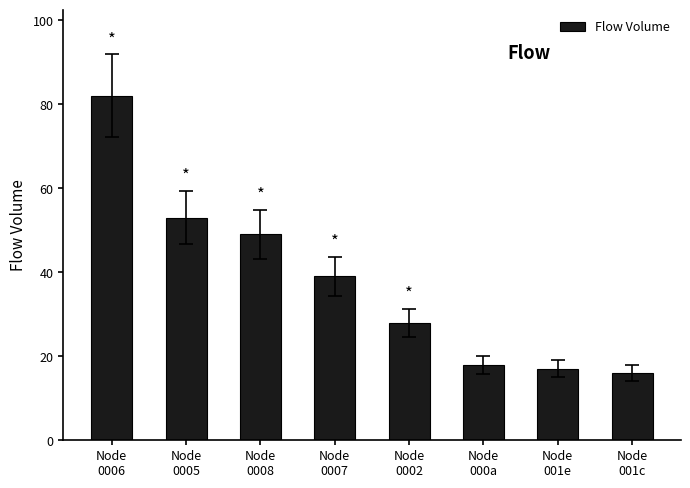

Reading right to left, list all the values displayed in this chart.

Node
001c=16	Node
001e=17	Node
000a=18	Node
0002=28	Node
0007=39	Node
0008=49	Node
0005=53	Node
0006=82